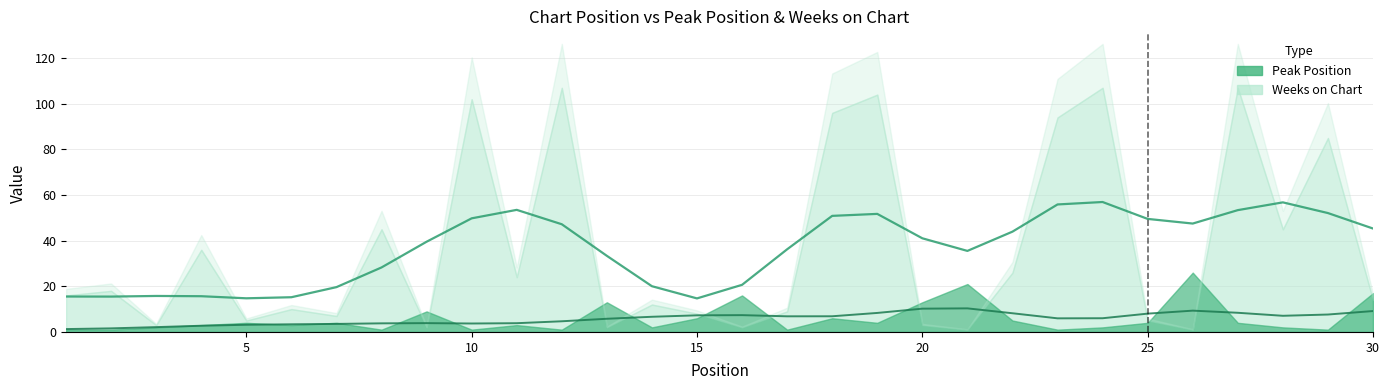

How many distinct data groups are displayed?

2